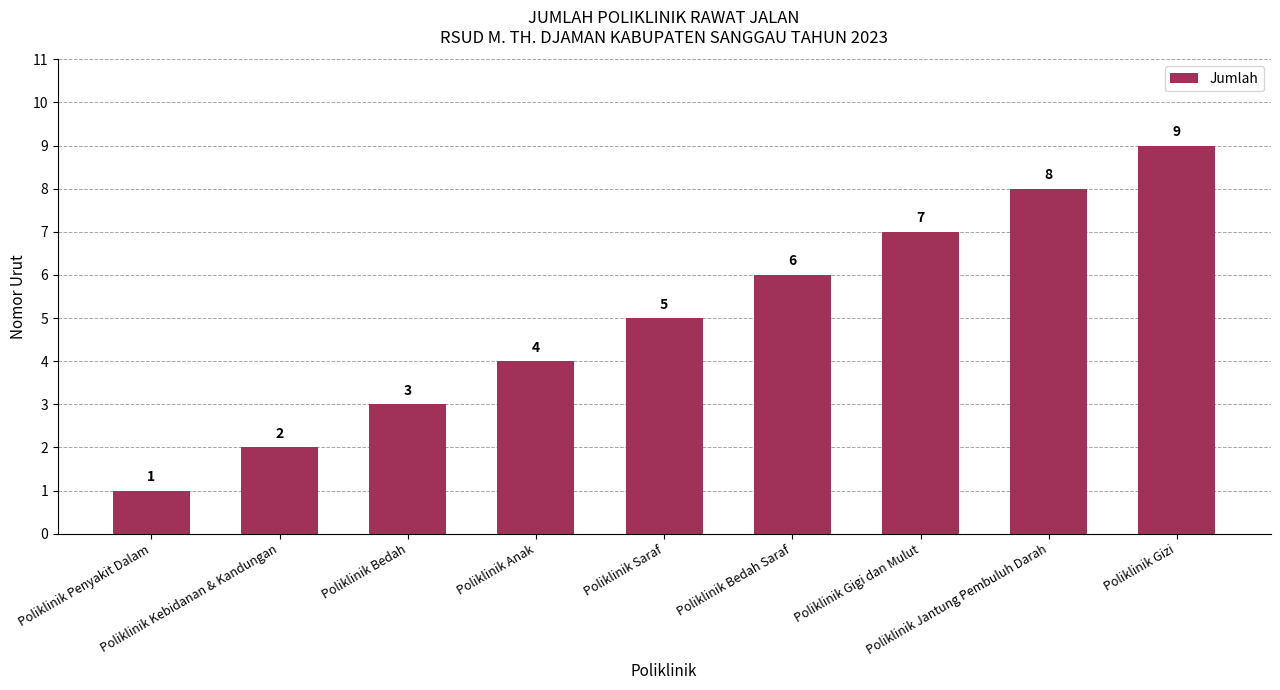

Reading left to right, list all the values displayed in this chart.

1	2	3	4	5	6	7	8	9